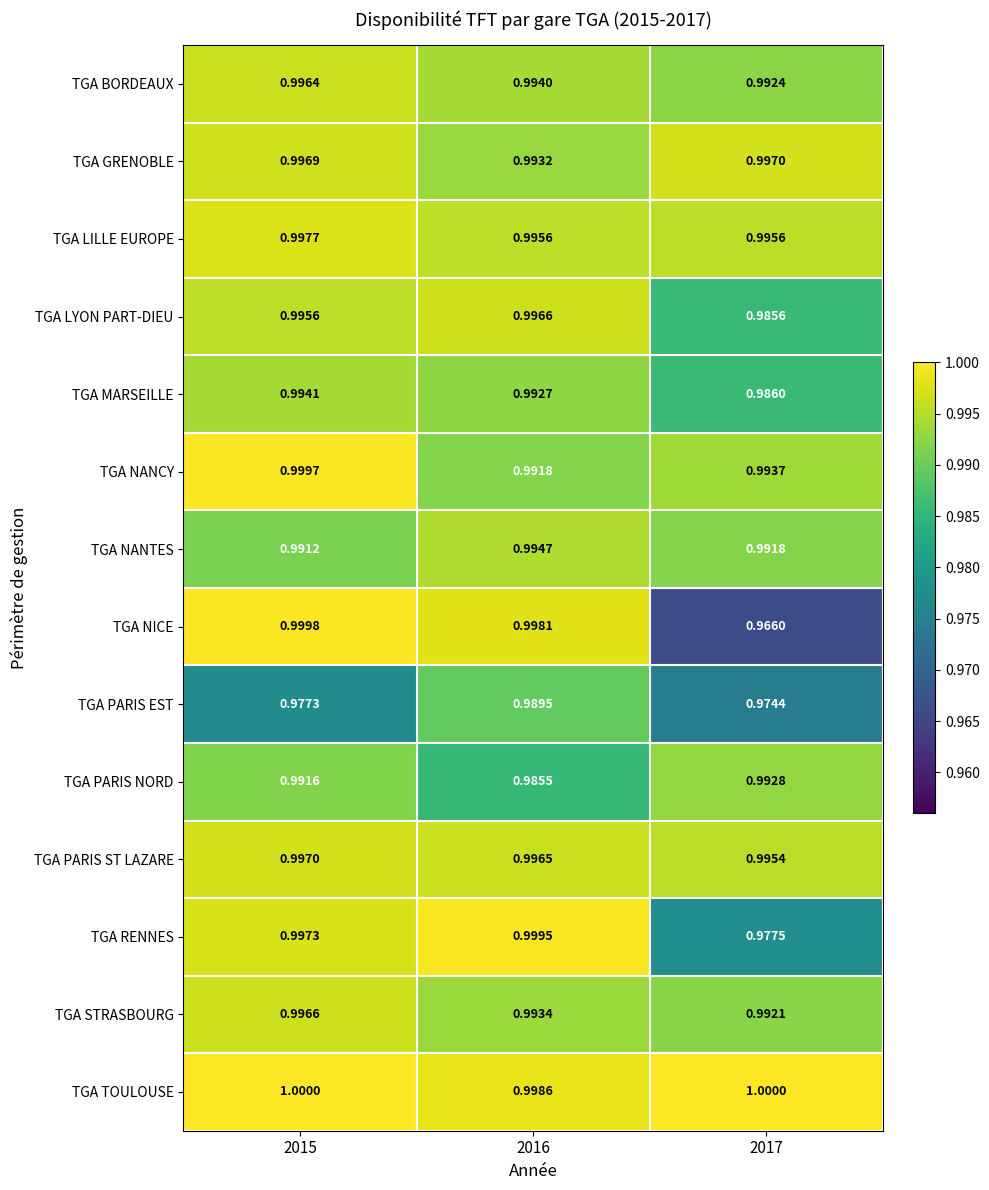

At 2017, list the series in order from largest to smallest.

TGA TOULOUSE, TGA GRENOBLE, TGA LILLE EUROPE, TGA PARIS ST LAZARE, TGA NANCY, TGA PARIS NORD, TGA BORDEAUX, TGA STRASBOURG, TGA NANTES, TGA MARSEILLE, TGA LYON PART-DIEU, TGA RENNES, TGA PARIS EST, TGA NICE